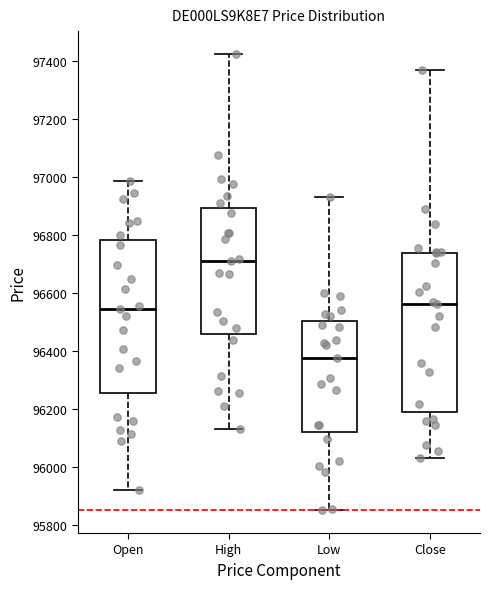

Which box is the tallest, from its lower edge to its upper edge?

Close